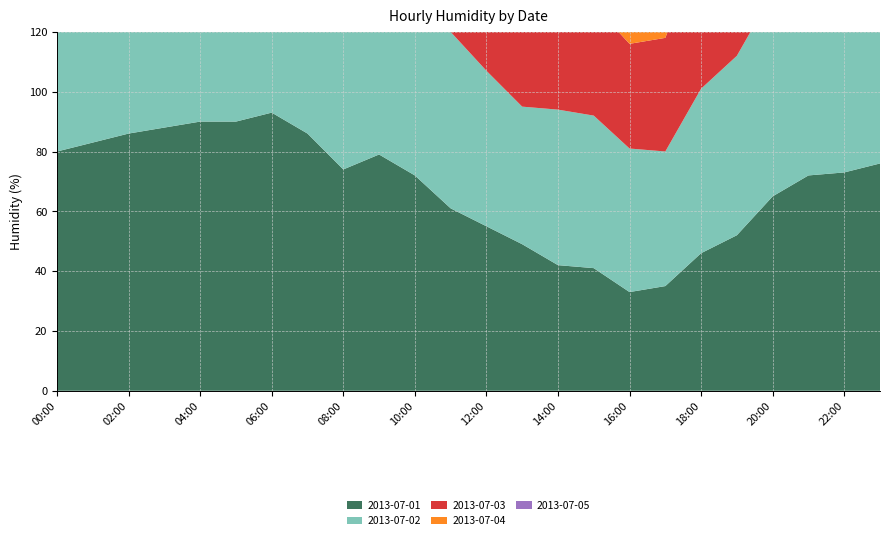

Reading left to right, list all the values displayed in this chart.

2013-07-01: 00:00=80	01:00=83	02:00=86	03:00=88	04:00=90	05:00=90	06:00=93	07:00=86	08:00=74	09:00=79	10:00=72	11:00=61	12:00=55	13:00=49	14:00=42	15:00=41	16:00=33	17:00=35	18:00=46	19:00=52	20:00=65	21:00=72	22:00=73	23:00=76
2013-07-02: 00:00=77	01:00=78	02:00=80	03:00=82	04:00=81	05:00=84	06:00=85	07:00=82	08:00=76	09:00=65	10:00=65	11:00=59	12:00=52	13:00=46	14:00=52	15:00=51	16:00=48	17:00=45	18:00=55	19:00=60	20:00=68	21:00=75	22:00=78	23:00=80
2013-07-03: 00:00=79	01:00=82	02:00=84	03:00=86	04:00=87	05:00=89	06:00=90	07:00=85	08:00=73	09:00=68	10:00=60	11:00=54	12:00=48	13:00=43	14:00=39	15:00=37	16:00=35	17:00=38	18:00=48	19:00=55	20:00=62	21:00=70	22:00=74	23:00=77
2013-07-04: 00:00=78	01:00=80	02:00=83	03:00=85	04:00=86	05:00=88	06:00=91	07:00=84	08:00=72	09:00=66	10:00=58	11:00=52	12:00=46	13:00=41	14:00=38	15:00=36	16:00=34	17:00=37	18:00=47	19:00=54	20:00=61	21:00=69	22:00=73	23:00=76
2013-07-05: 00:00=76	01:00=79	02:00=82	03:00=84	04:00=85	05:00=87	06:00=90	07:00=83	08:00=71	09:00=65	10:00=57	11:00=51	12:00=45	13:00=40	14:00=37	15:00=35	16:00=33	17:00=36	18:00=46	19:00=53	20:00=60	21:00=68	22:00=72	23:00=75